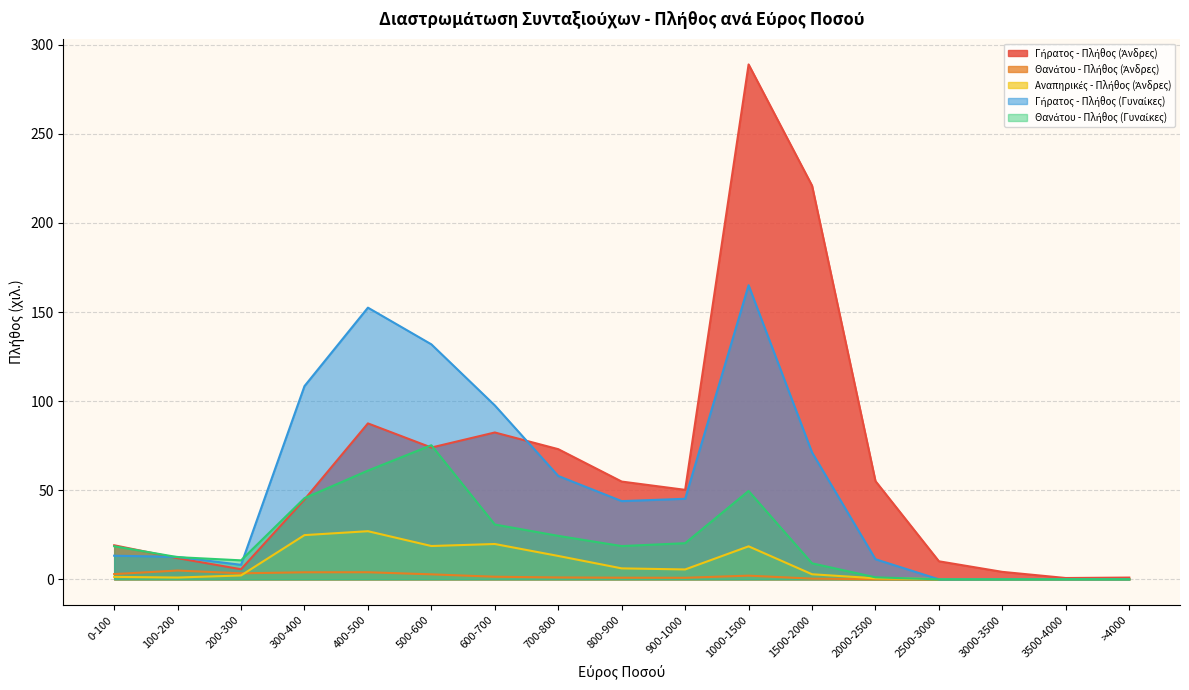

In Γήρατος - Πλήθος (Γυναίκες), how many points are higher than both neighbors (excluding endpoints)?

2